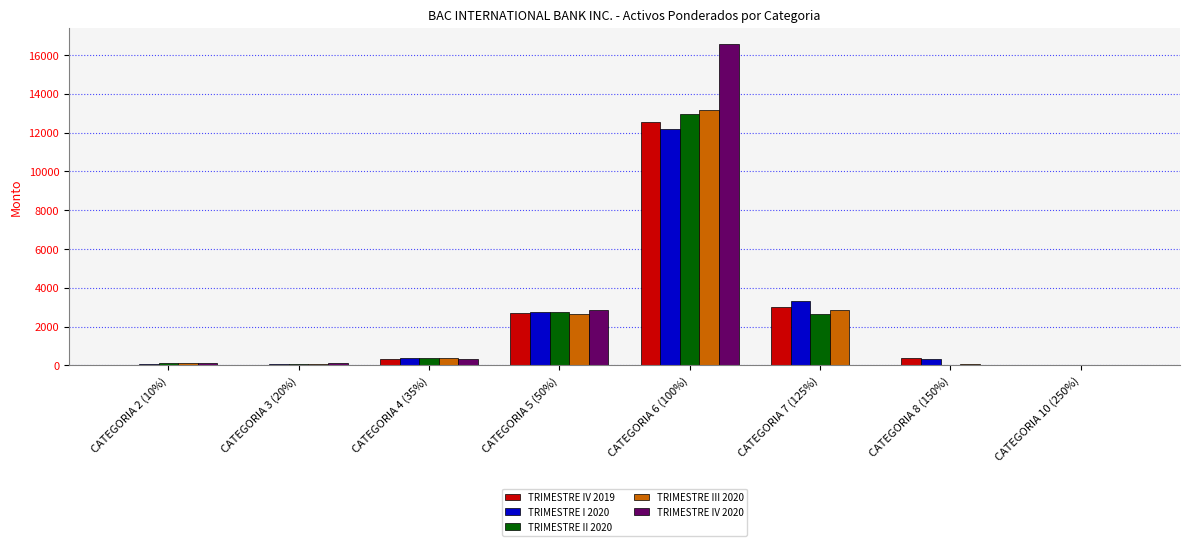

At which label does TRIMESTRE II 2020 reach its peak?

CATEGORIA 6 (100%)